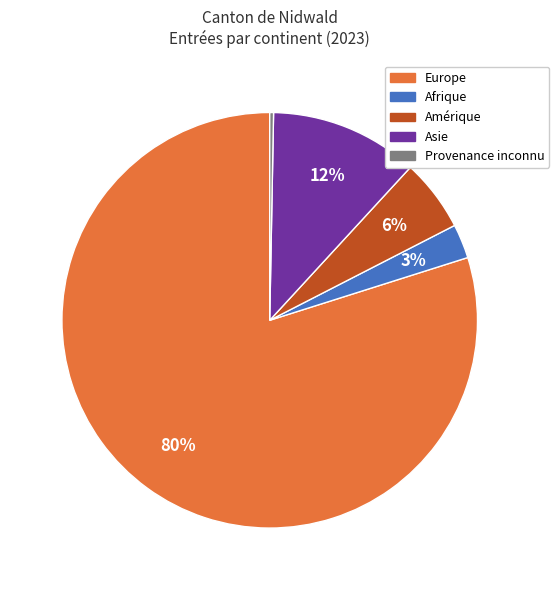

How many segments does this pie chart have?

5